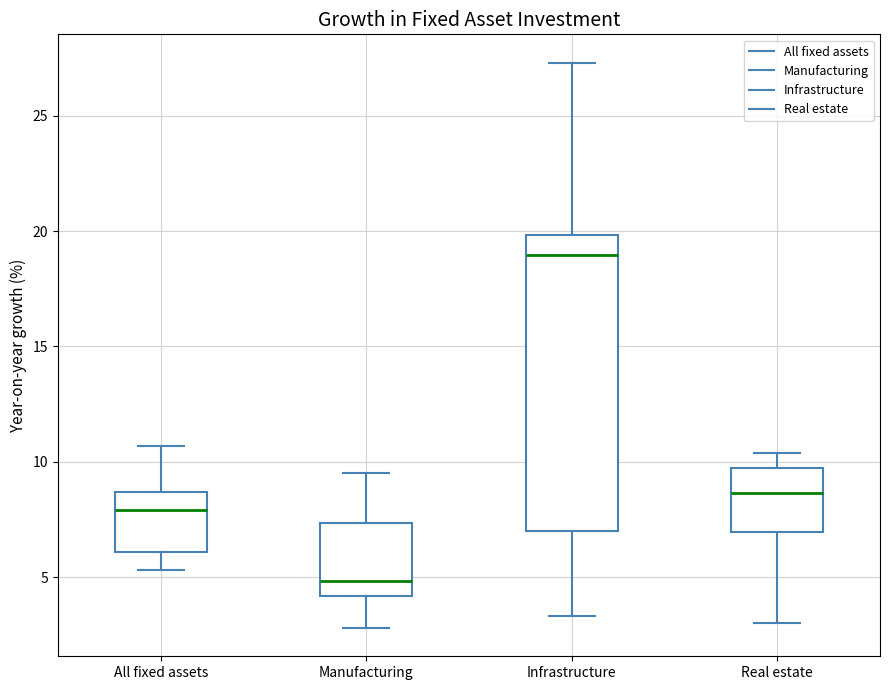

Which box has the highest median line?

Infrastructure